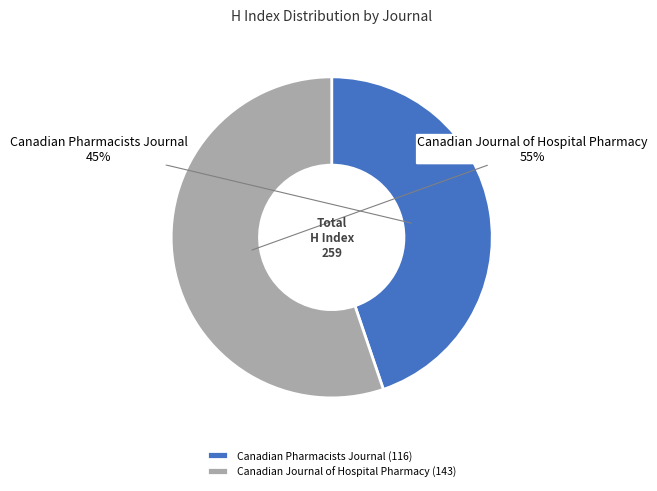

What is the ratio of the value at Canadian Journal of Hospital Pharmacy to the value at Canadian Pharmacists Journal?

1.2